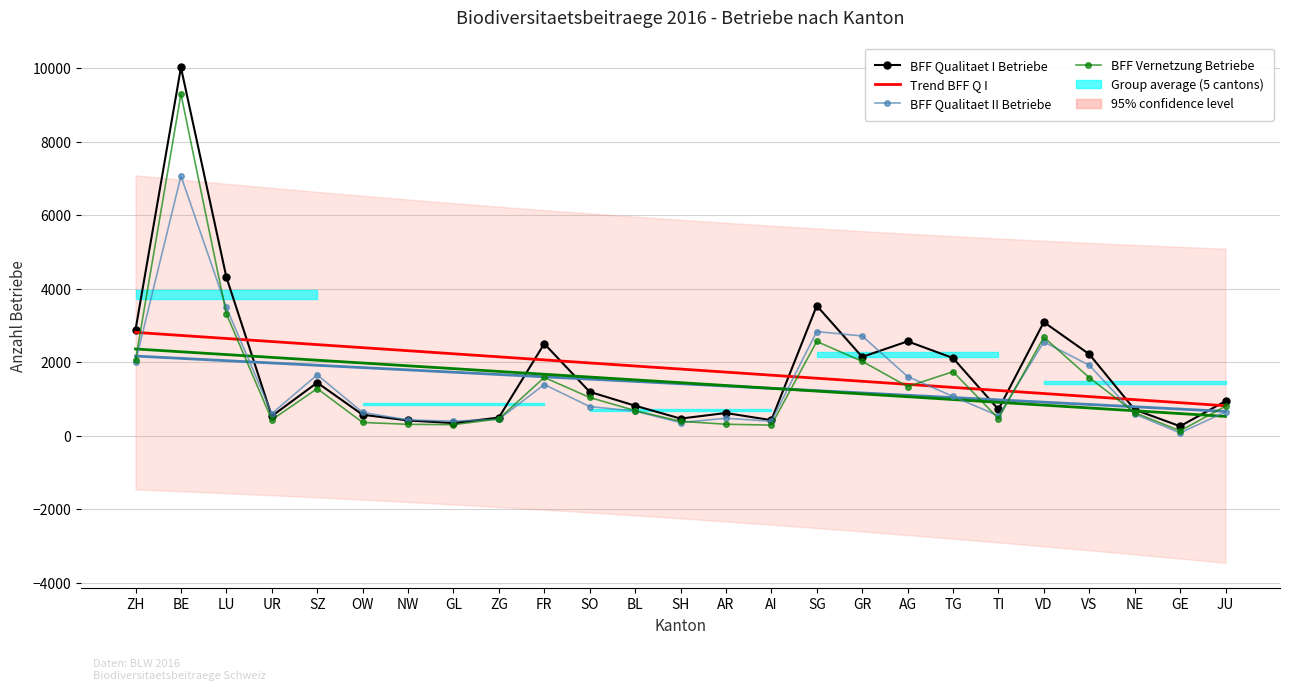

How many interior local valleys does the BFF Qualitaet I Betriebe series have?

7